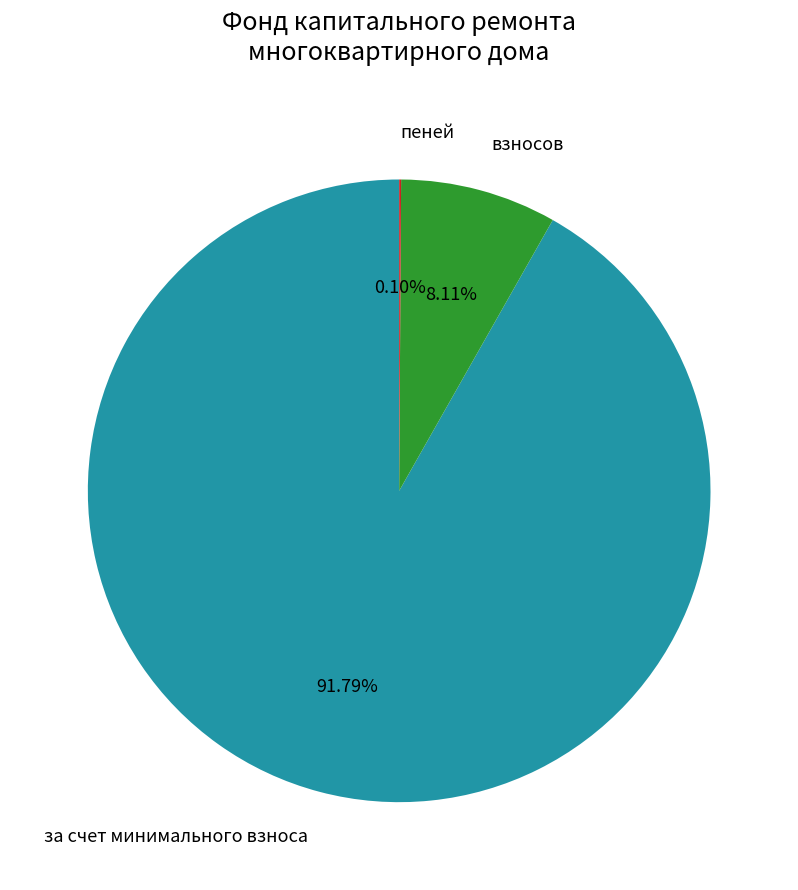

Does any single category account for the majority?

Yes